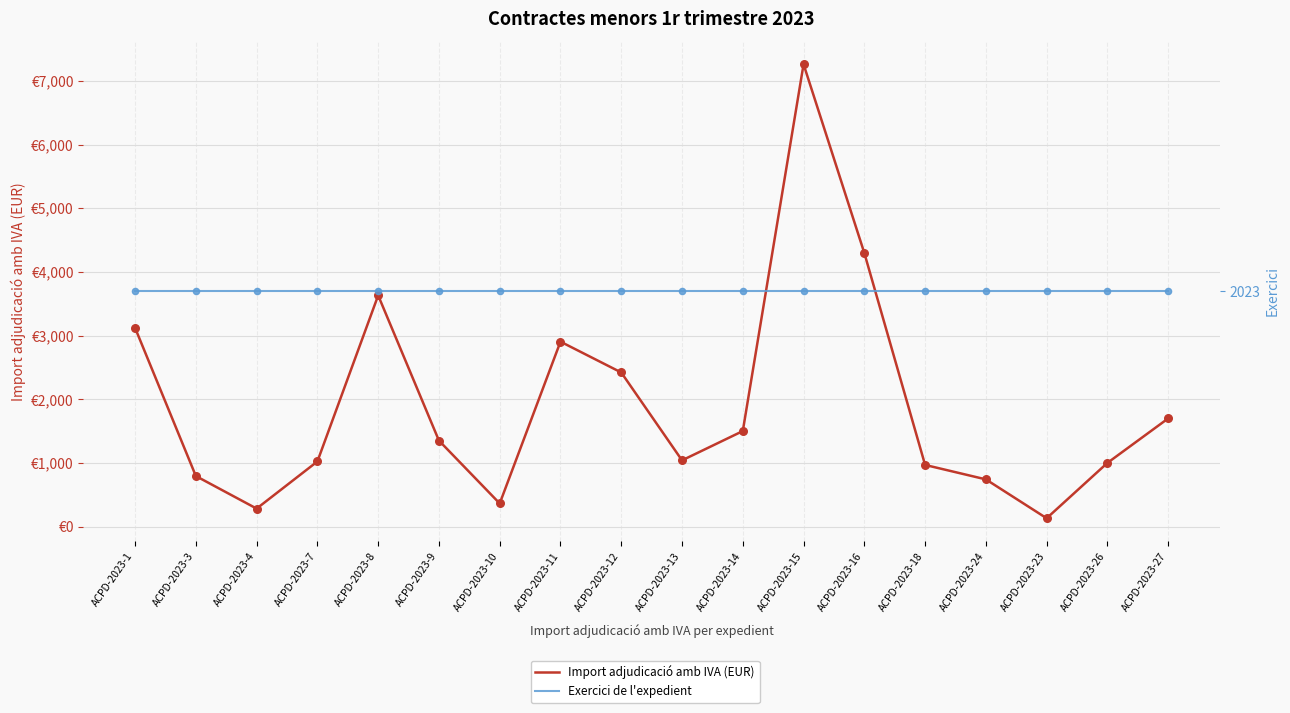

Is the value of Import adjudicació amb IVA (EUR) at ACPD-2023-3 greater than the value of Exercici de l'expedient at ACPD-2023-15?

No